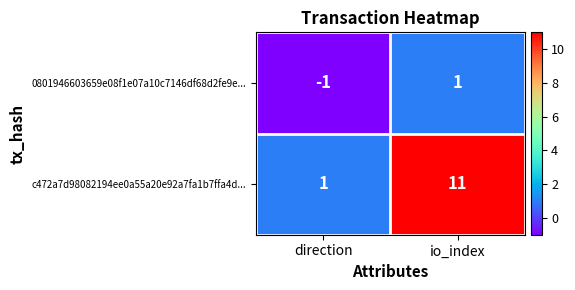

What is the sum of the c472a7d98082194ee0a55a20e92a7fa1b7ffa4d... values at io_index and direction?

12